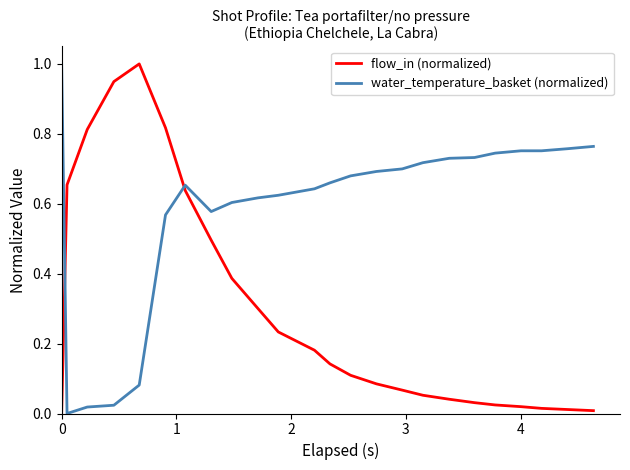

How many times do flow_in (normalized) and water_temperature_basket (normalized) cross each other?

2